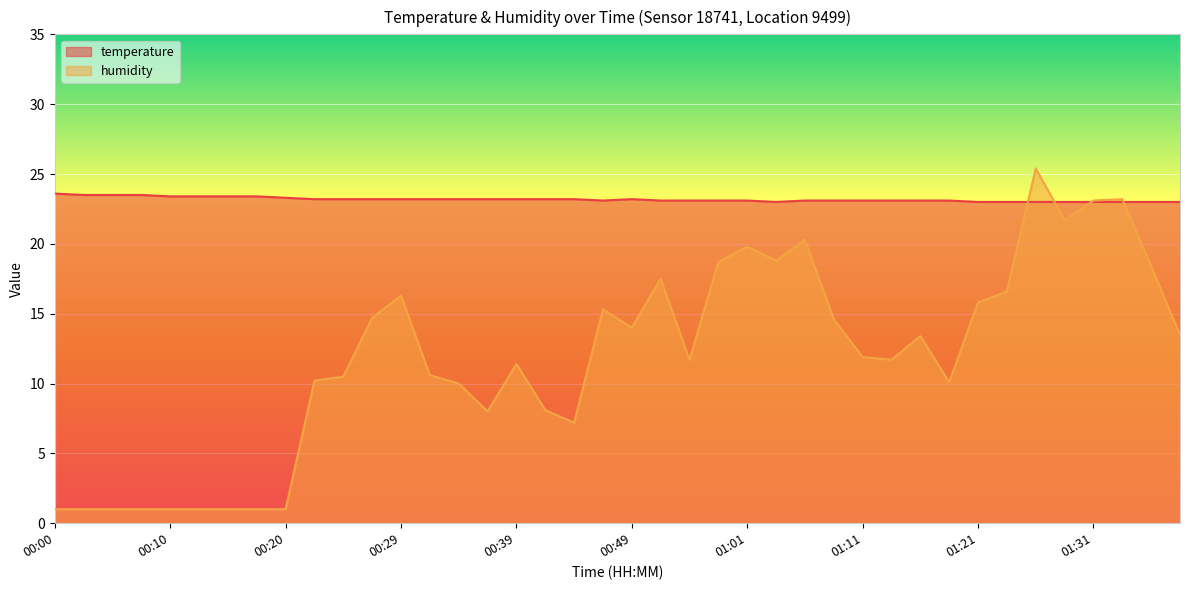

Reading left to right, extract all data points from this chart.

temperature: 23.6	23.5	23.5	23.5	23.4	23.4	23.4	23.4	23.3	23.2	23.2	23.2	23.2	23.2	23.2	23.2	23.2	23.2	23.2	23.1	23.2	23.1	23.1	23.1	23.1	23.0	23.1	23.1	23.1	23.1	23.1	23.1	23.0	23.0	23.0	23.0	23.0	23.0	23.0	23.0
humidity: 1.0	1.0	1.0	1.0	1.0	1.0	1.0	1.0	1.0	10.2	10.5	14.7	16.3	10.6	10.0	8.0	11.4	8.1	7.2	15.3	14.0	17.5	11.7	18.7	19.8	18.8	20.3	14.6	11.9	11.7	13.4	10.1	15.8	16.6	25.4	21.7	23.1	23.2	18.4	13.5